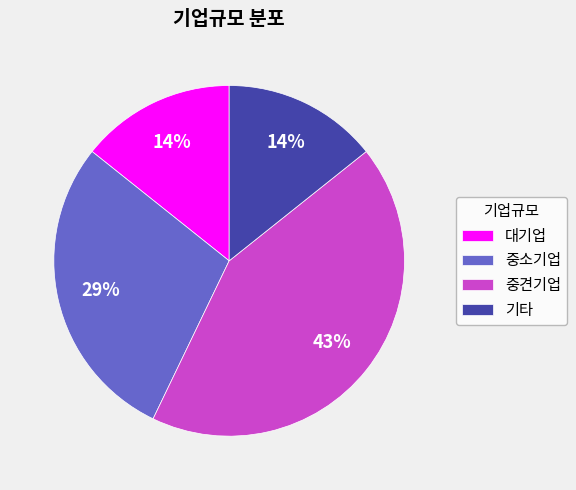

Combined, do 중견기업 and 기타 account for over 50%?

Yes